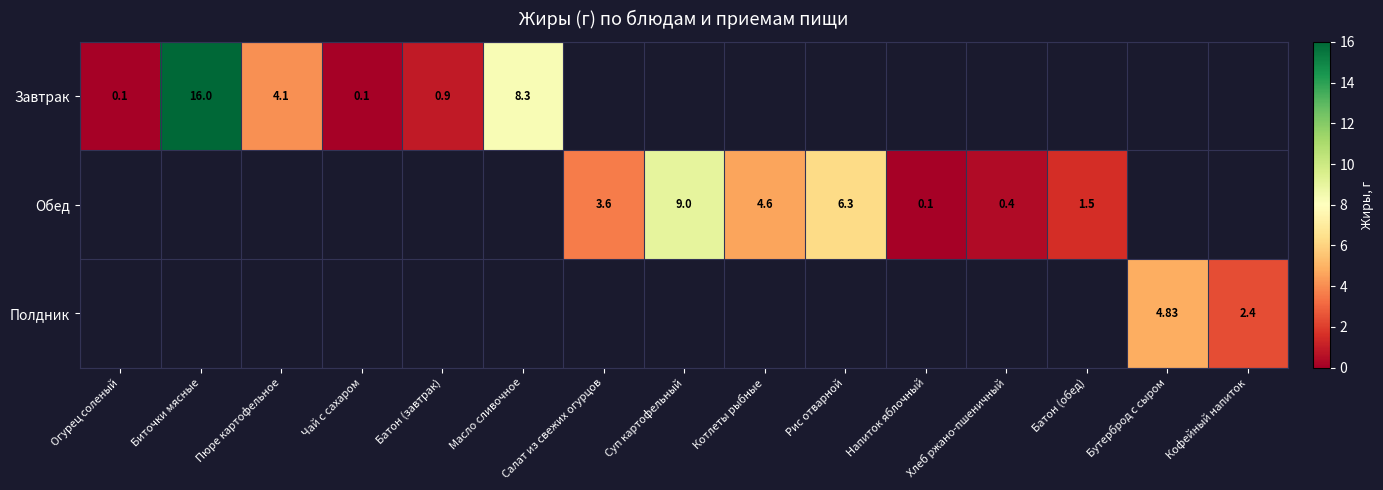

At how many categories does at least one series exceed 4?

7